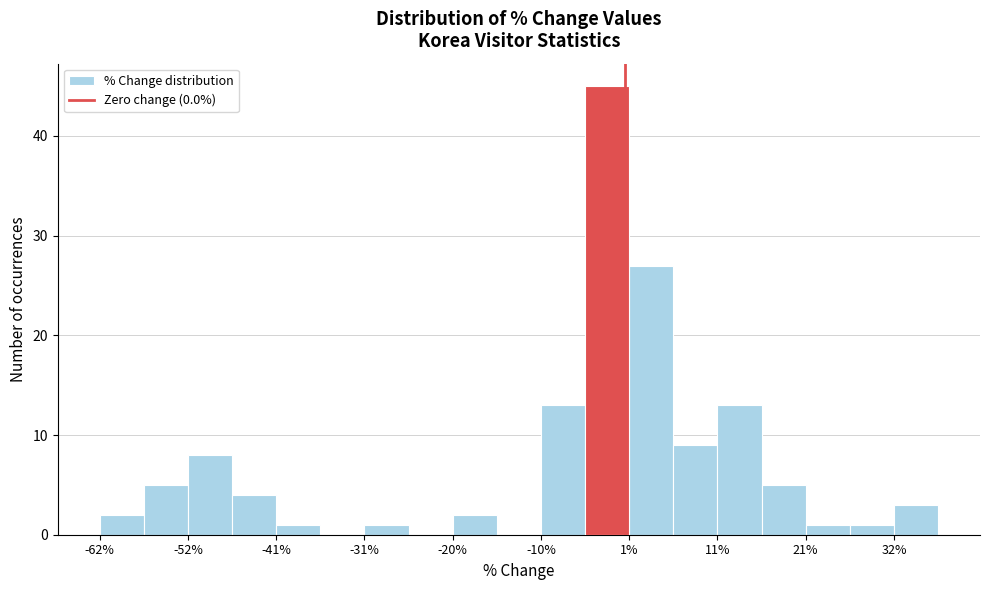

Around what value on the x-axis is the tallest bar? Give the approximate position of its centre, as read against the axis.

-2